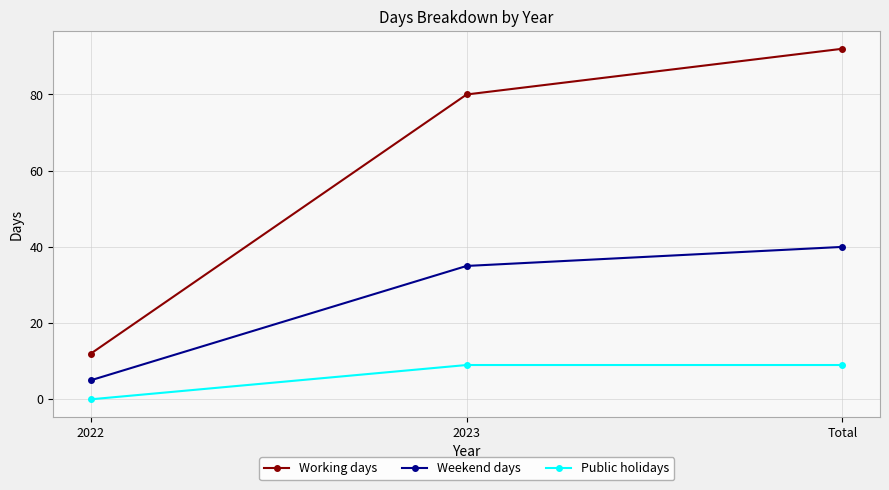

Is it true that Working days equals 12 at 2022?

True